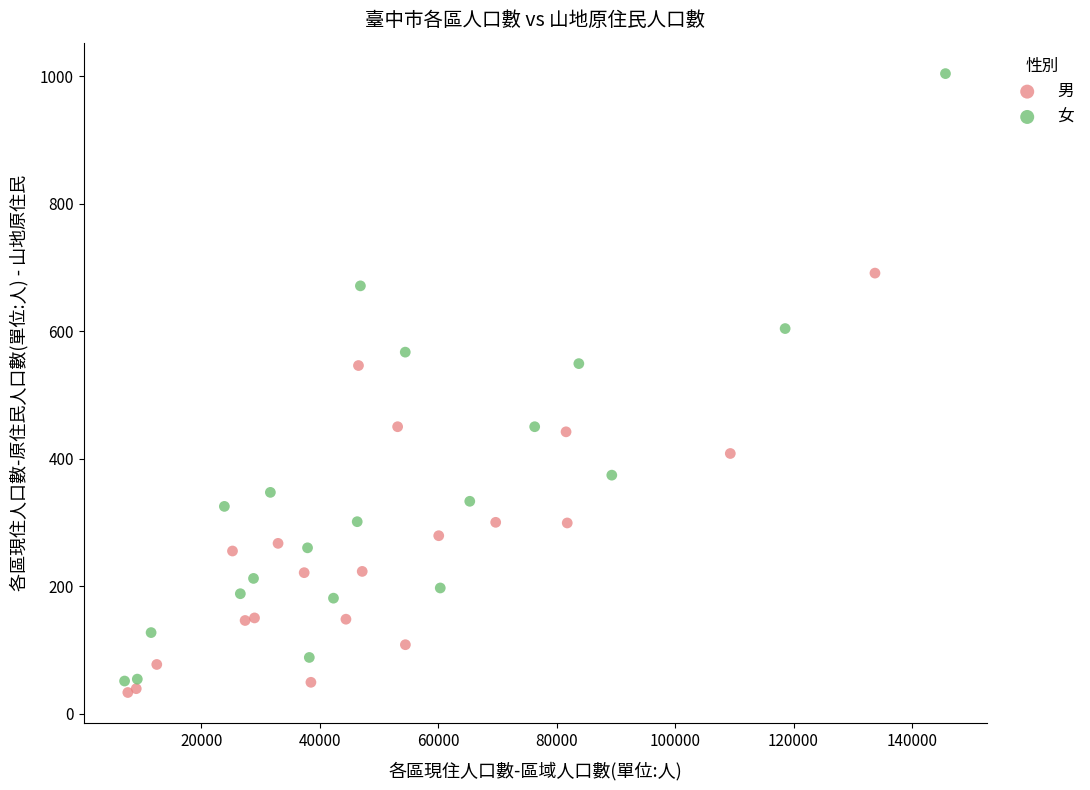

Which series reaches the minimum Y coordinate?

男